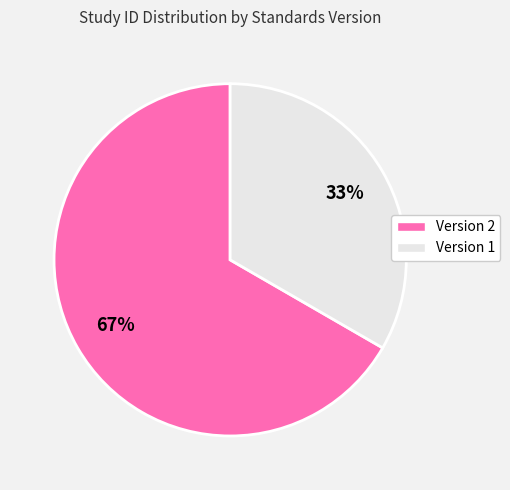

To the nearest percent, what is the average slice percentage?

50%